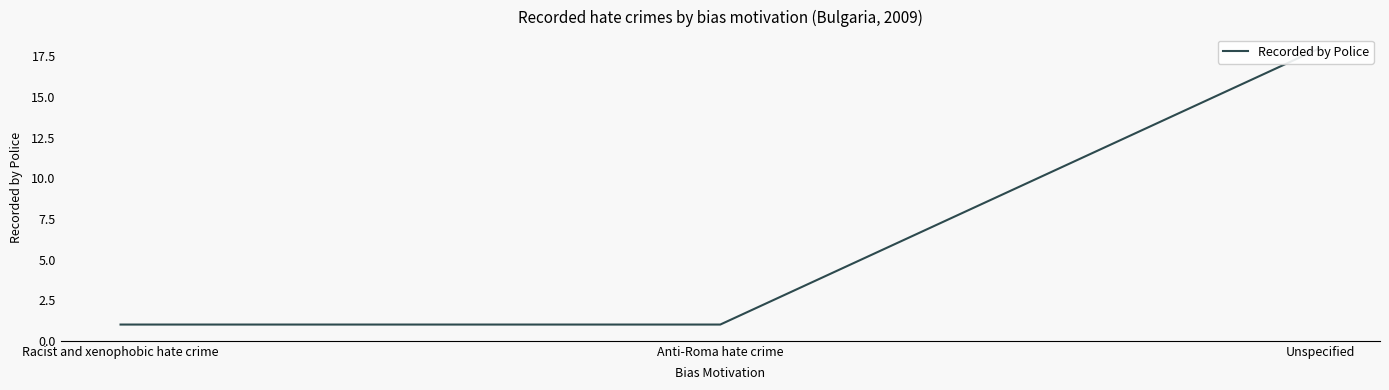

What position from the right is Unspecified?

1